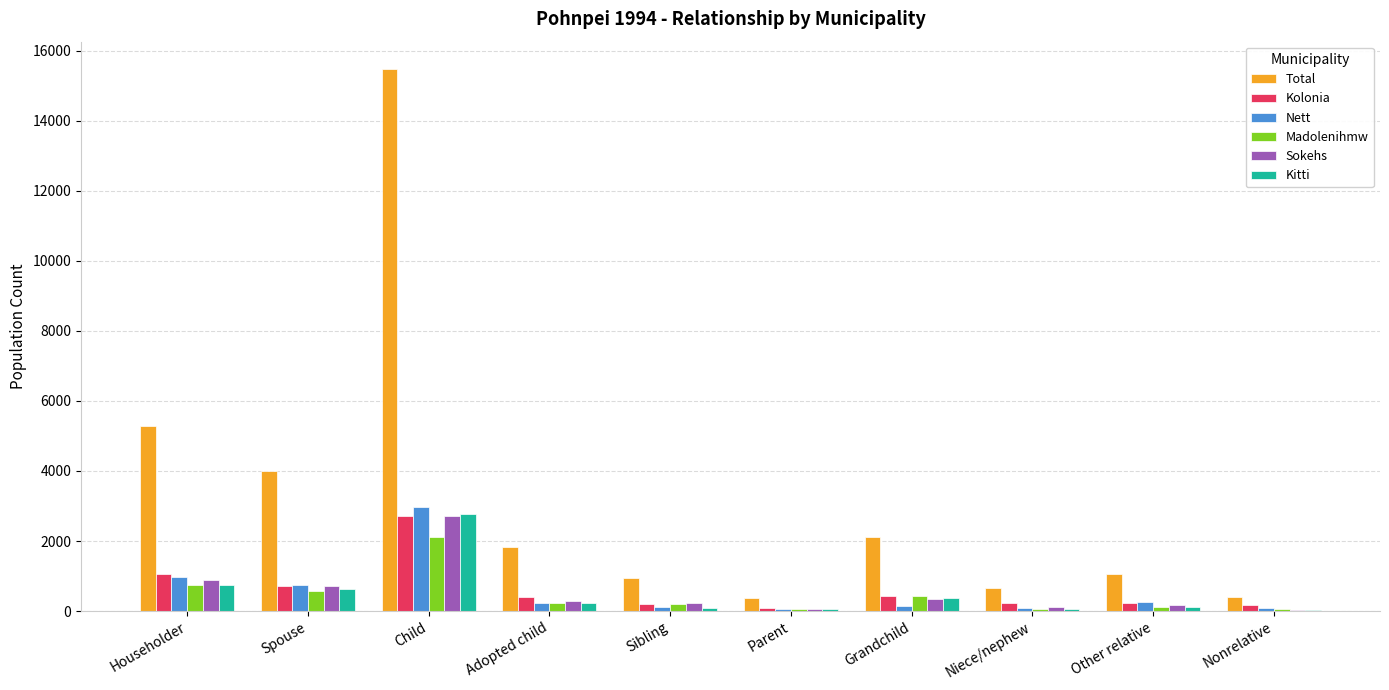

Where is Kolonia nearest to the value 1390?

Householder